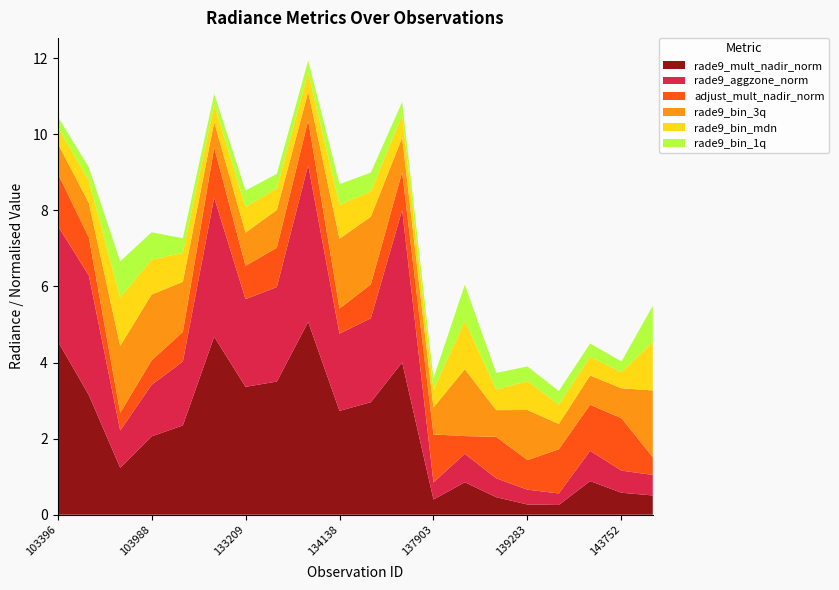

Reading left to right, extract all data points from this chart.

rade9_mult_nadir_norm: 103396=4.6	103515=3.1	103642=1.2	103988=2.1	104471=2.3	132847=4.7	133209=3.4	133404=3.5	133584=5.1	134138=2.7	134322=3.0	134687=4.0	137903=0.4	137916=0.9	138492=0.5	139283=0.3	139866=0.3	140059=0.9	143752=0.6	144149=0.5
rade9_aggzone_norm: 103396=3.0	103515=3.1	103642=1.0	103988=1.4	104471=1.7	132847=3.7	133209=2.3	133404=2.5	133584=4.1	134138=2.0	134322=2.2	134687=4.0	137903=0.5	137916=0.7	138492=0.5	139283=0.4	139866=0.3	140059=0.8	143752=0.6	144149=0.5
adjust_mult_nadir_norm: 103396=1.4	103515=1.0	103642=0.5	103988=0.6	104471=0.8	132847=1.3	133209=0.9	133404=1.0	133584=1.2	134138=0.7	134322=0.9	134687=1.0	137903=1.3	137916=0.5	138492=1.1	139283=0.8	139866=1.2	140059=1.2	143752=1.4	144149=0.5
rade9_bin_3q: 103396=0.8	103515=0.9	103642=1.8	103988=1.7	104471=1.3	132847=0.7	133209=0.9	133404=1.0	133584=0.8	134138=1.8	134322=1.8	134687=0.9	137903=0.7	137916=1.8	138492=0.7	139283=1.3	139866=0.7	140059=0.8	143752=0.8	144149=1.8
rade9_bin_mdn: 103396=0.4	103515=0.6	103642=1.3	103988=0.9	104471=0.8	132847=0.4	133209=0.7	133404=0.6	133584=0.5	134138=0.9	134322=0.7	134687=0.6	137903=0.5	137916=1.3	138492=0.5	139283=0.8	139866=0.5	140059=0.5	143752=0.4	144149=1.3
rade9_bin_1q: 103396=0.3	103515=0.3	103642=1.0	103988=0.7	104471=0.4	132847=0.3	133209=0.4	133404=0.4	133584=0.3	134138=0.5	134322=0.5	134687=0.3	137903=0.3	137916=1.0	138492=0.4	139283=0.4	139866=0.4	140059=0.4	143752=0.3	144149=1.0